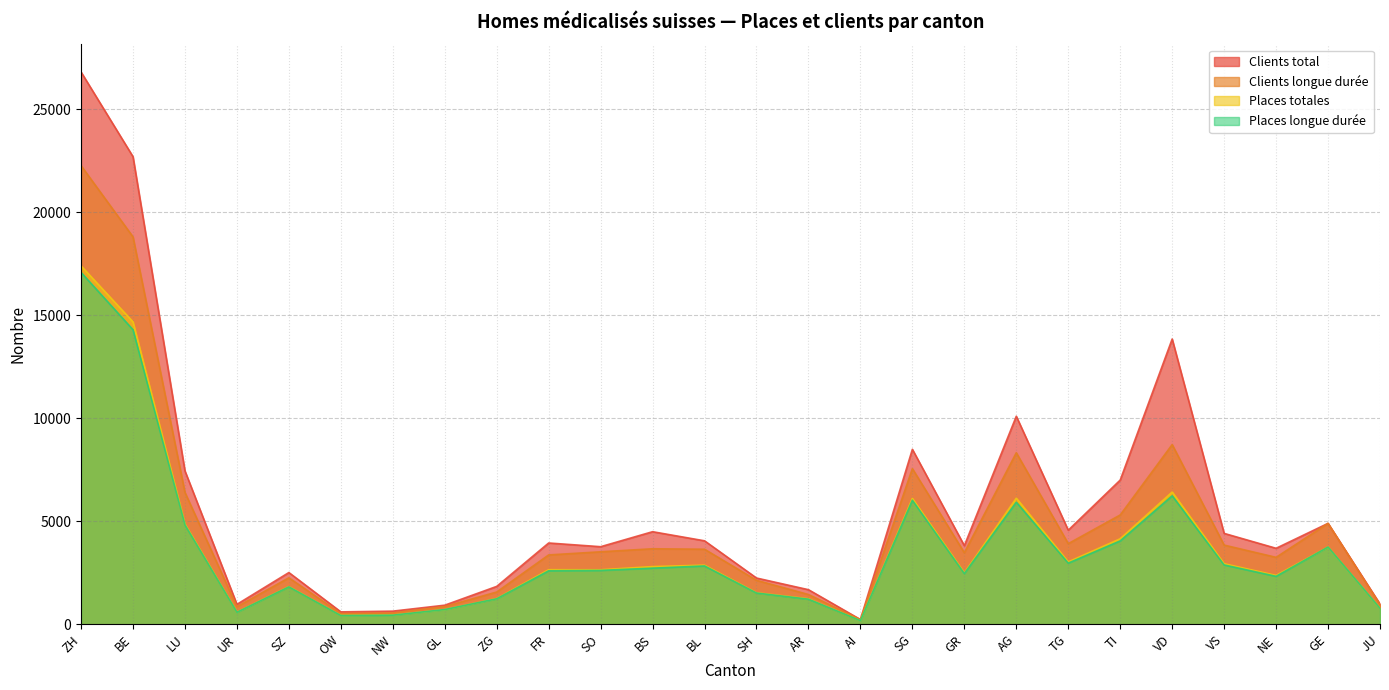

At which category is the sum across all series the highest?

ZH